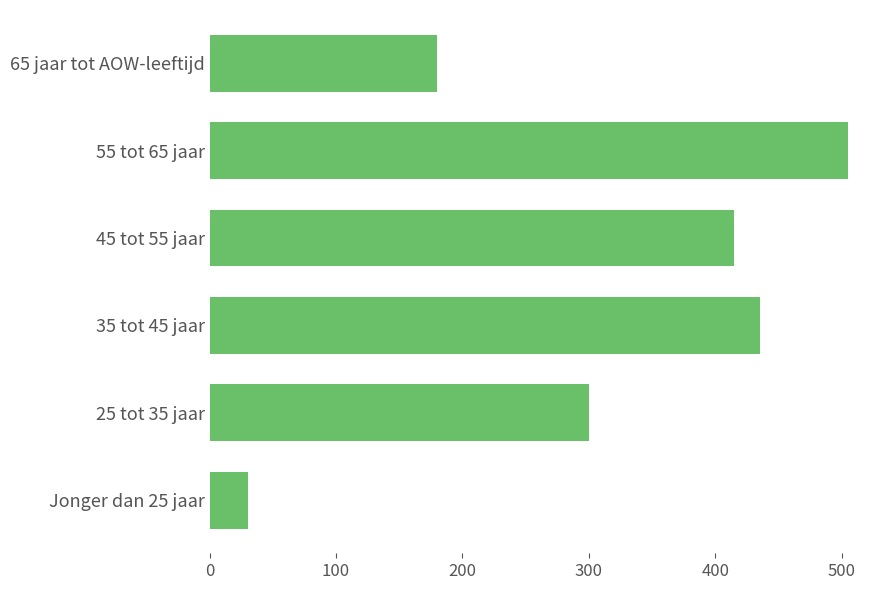

Reading top to bottom, what are all the values shown in this chart?

180	505	415	435	300	30